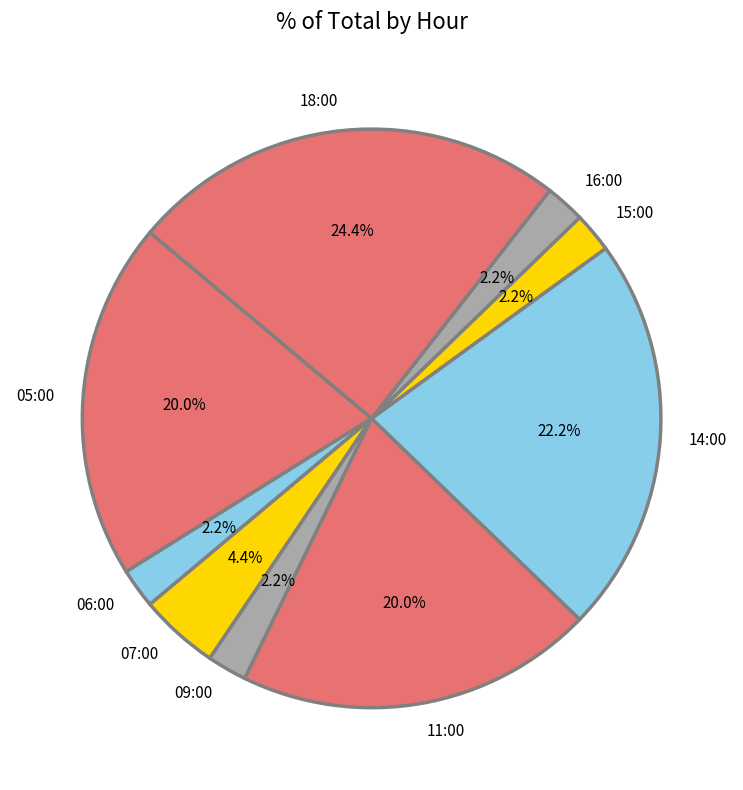

Is the sum of 16:00 and 07:00 greater than half?

No